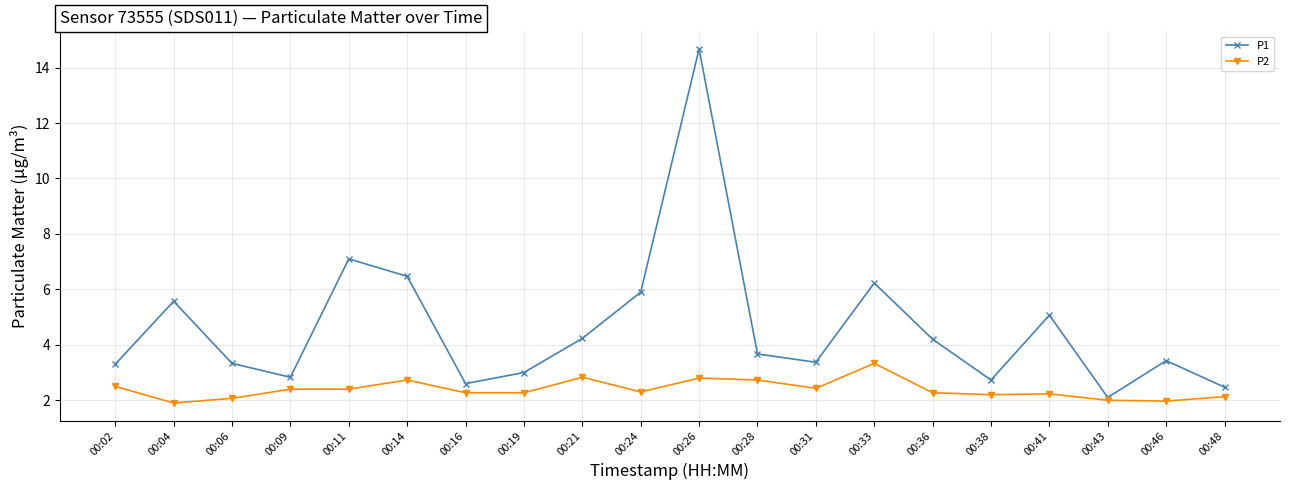

Where is P1 nearest to the value 8?

00:11